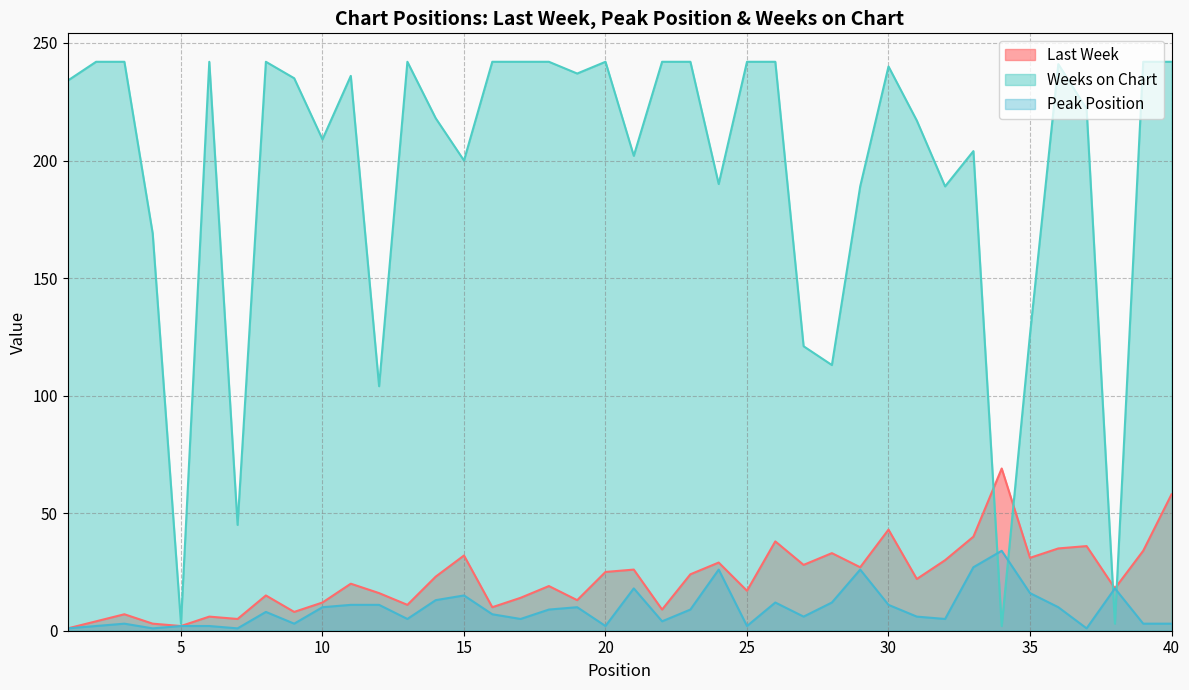

What are all the series names shown in the legend?

Last Week, Weeks on Chart, Peak Position